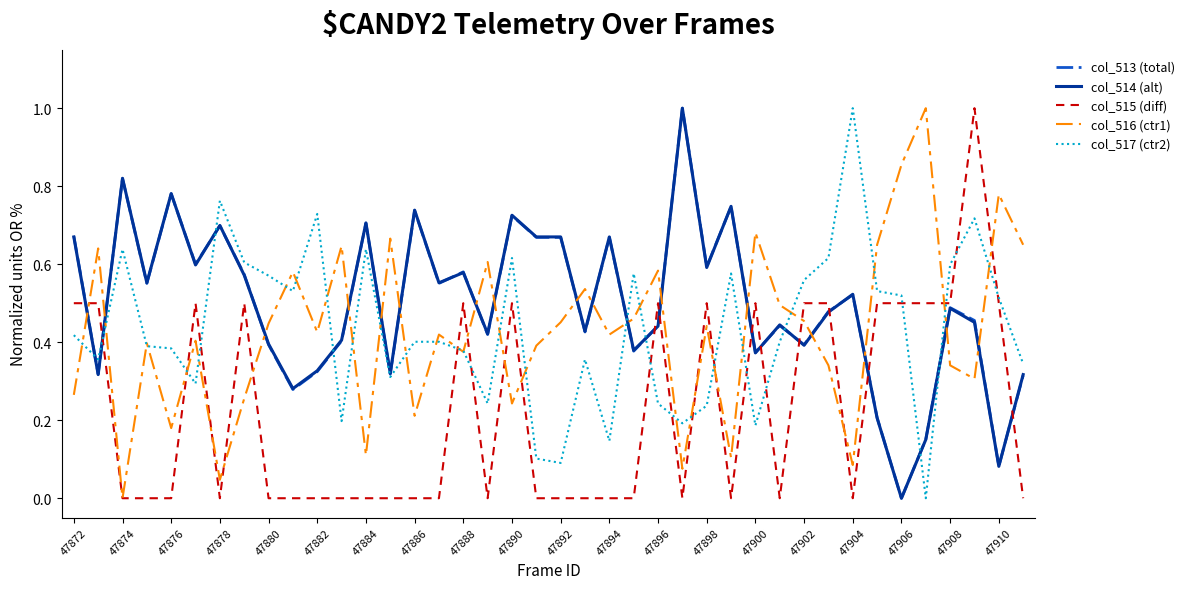

True or false: col_513 (total) and col_516 (ctr1) intersect in this chart.

True